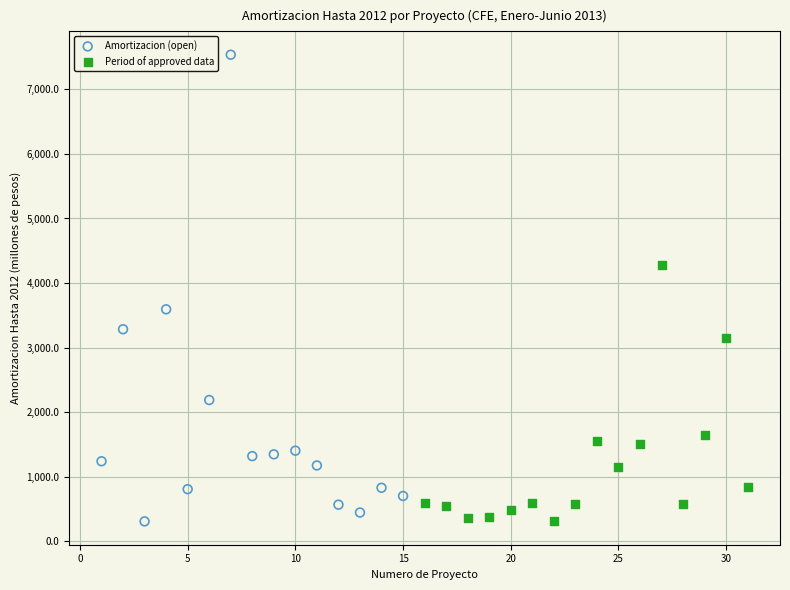

Which series reaches the maximum Y coordinate?

Amortizacion (open)